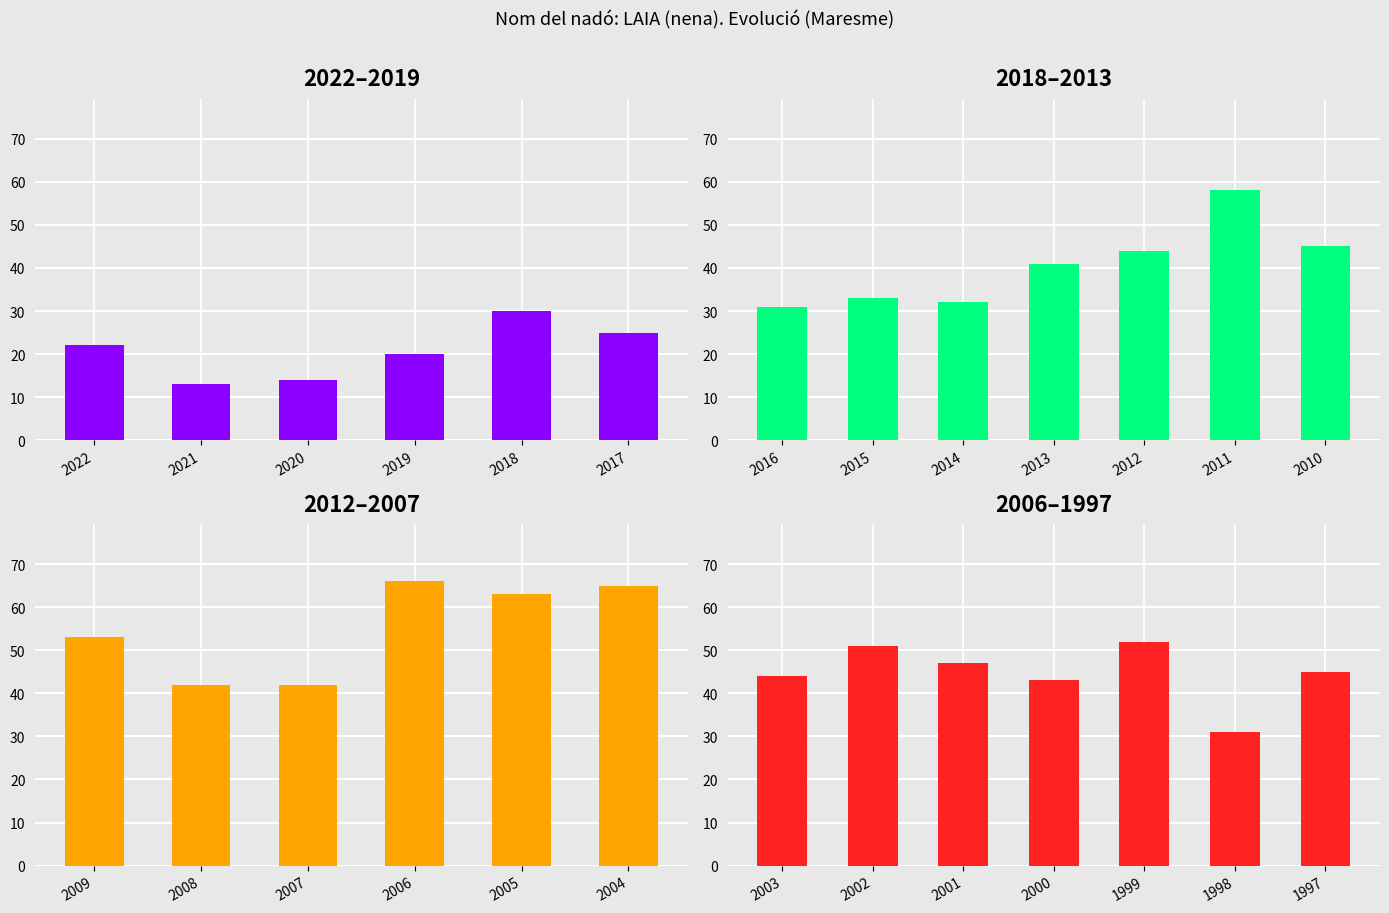

How many data points does each series have?

26